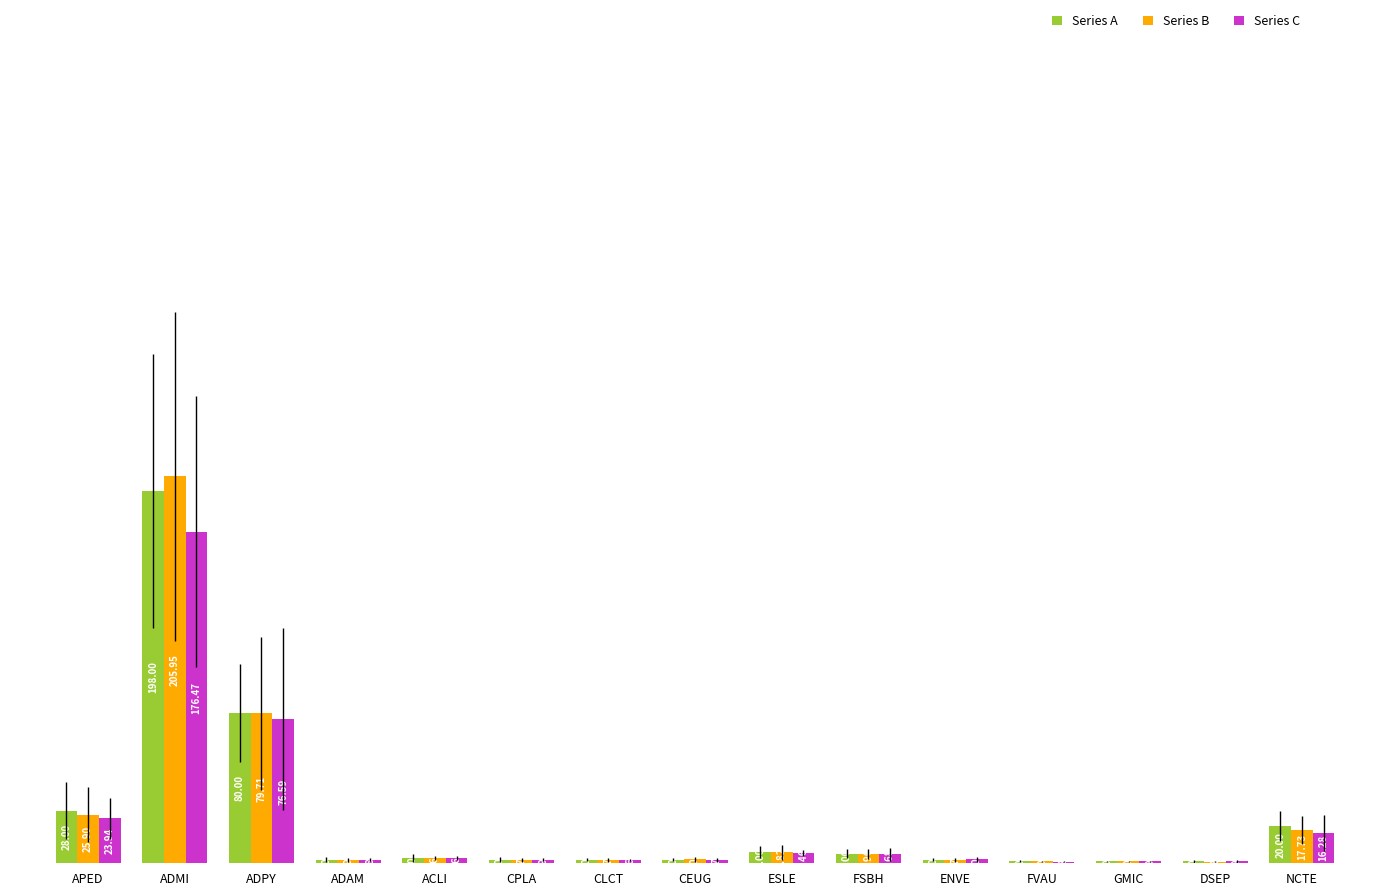

What is the maximum value shown in the chart?

205.9